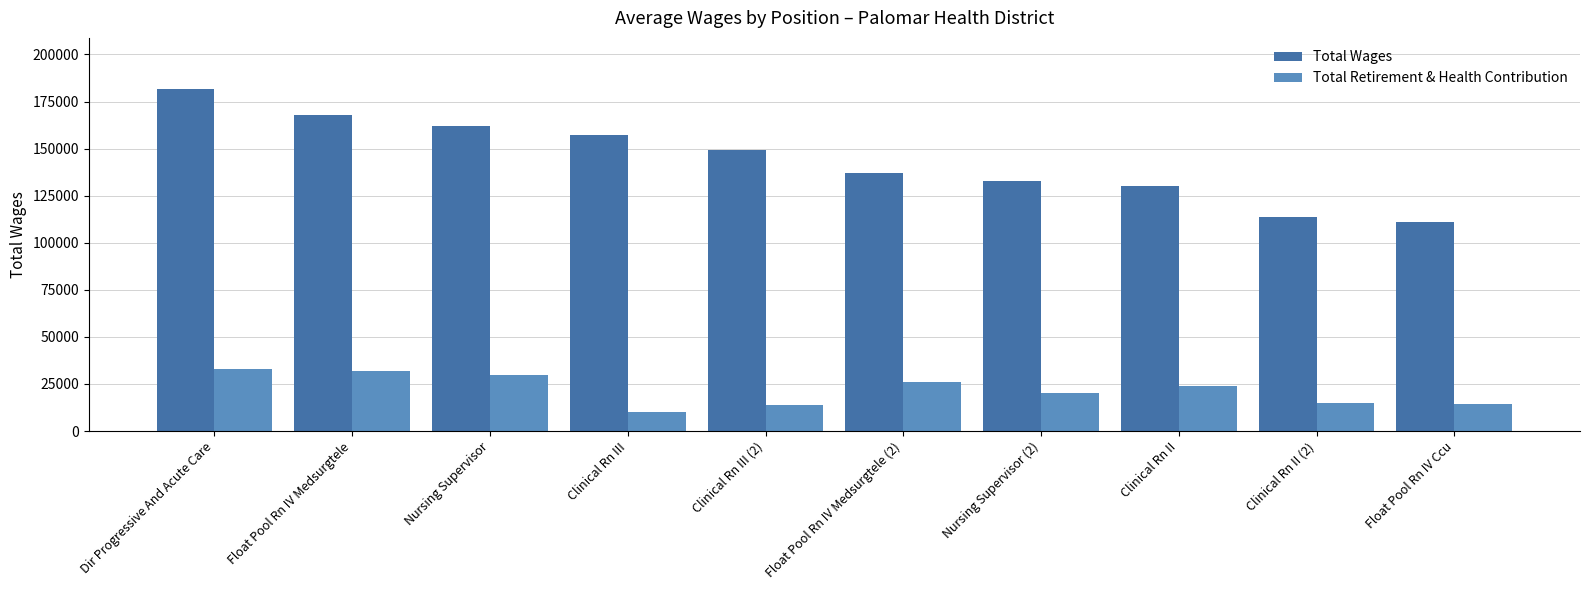

What is the sum of the Total Retirement & Health Contribution values at Float Pool Rn IV Medsurgtele (2) and Clinical Rn III?

36002